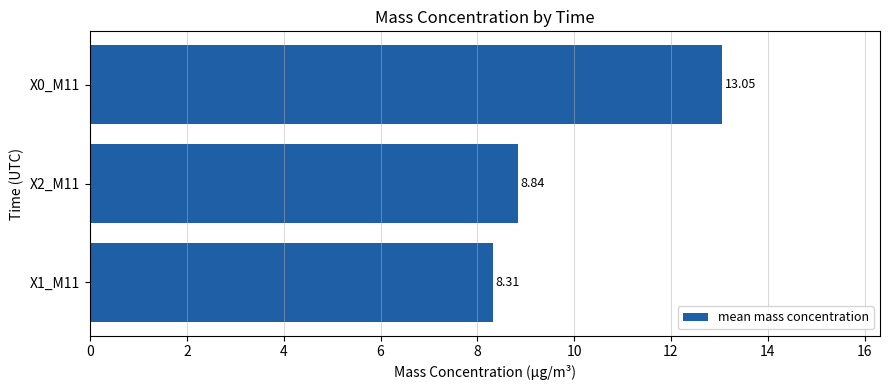

List the labels in order of value, largest first.

X0_M11, X2_M11, X1_M11